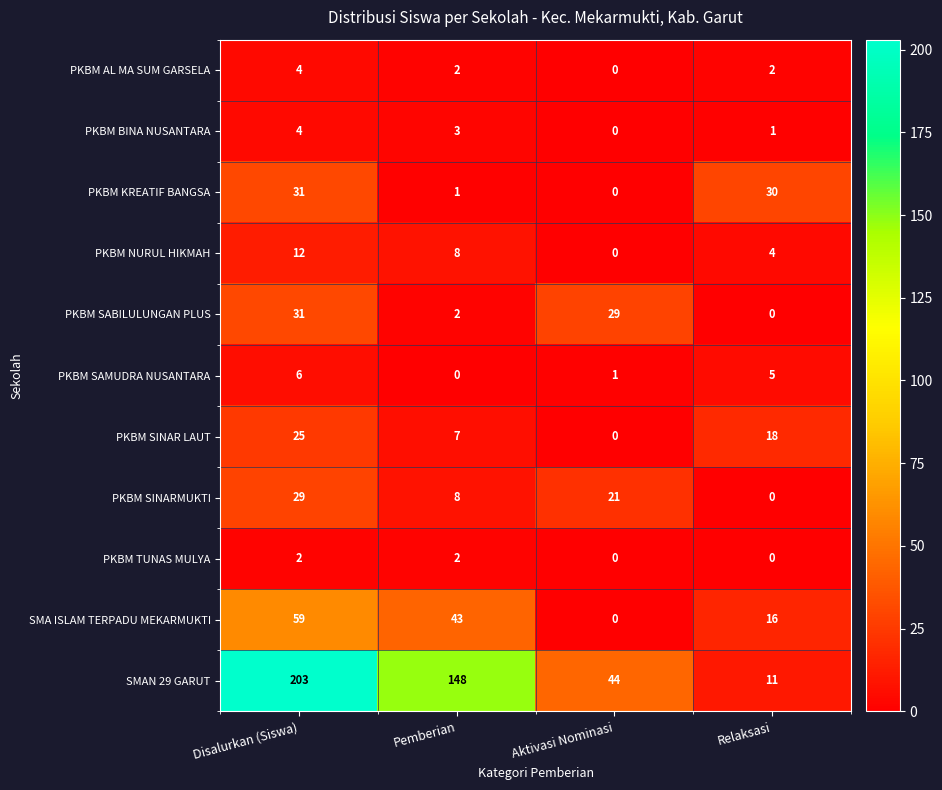

Rank the categories by PKBM SAMUDRA NUSANTARA value from lowest to highest.

Pemberian, Aktivasi Nominasi, Relaksasi, Disalurkan (Siswa)